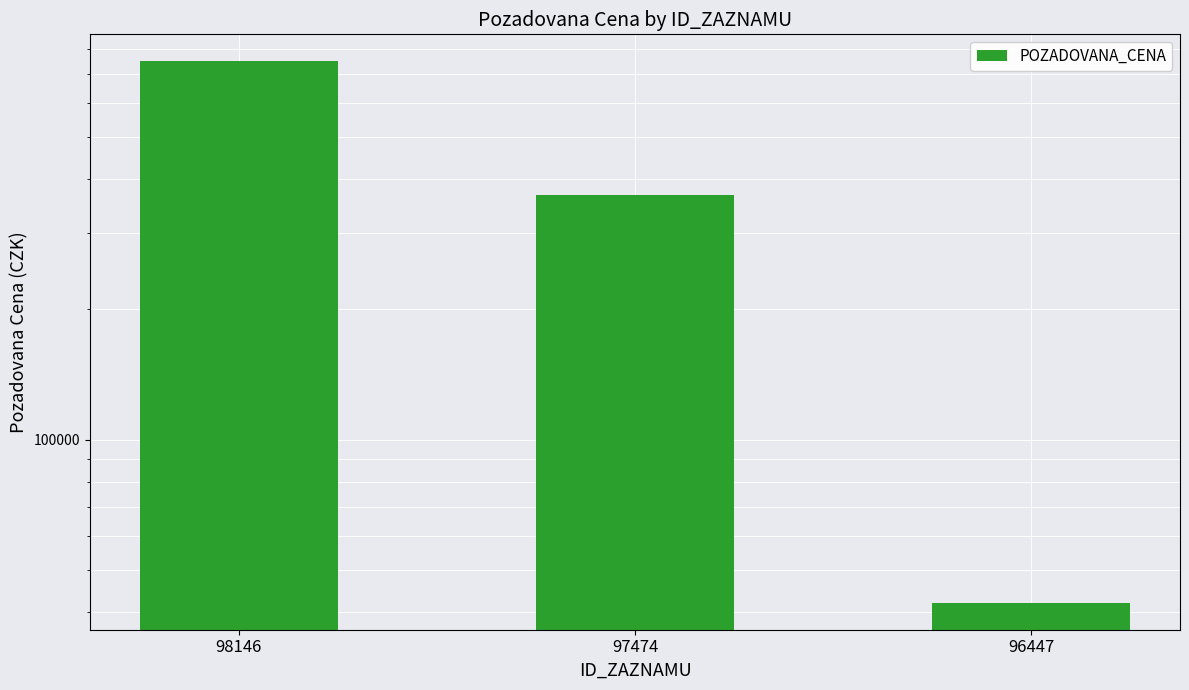

List the labels in order of value, largest first.

98146, 97474, 96447